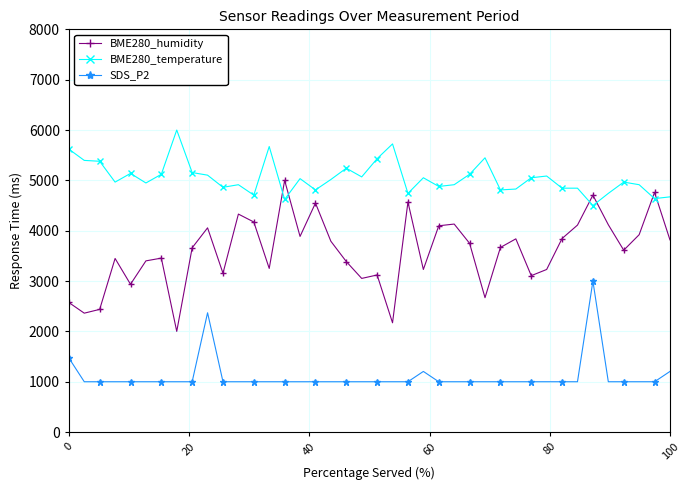

Which series has the largest range (max minus min)?

BME280_humidity